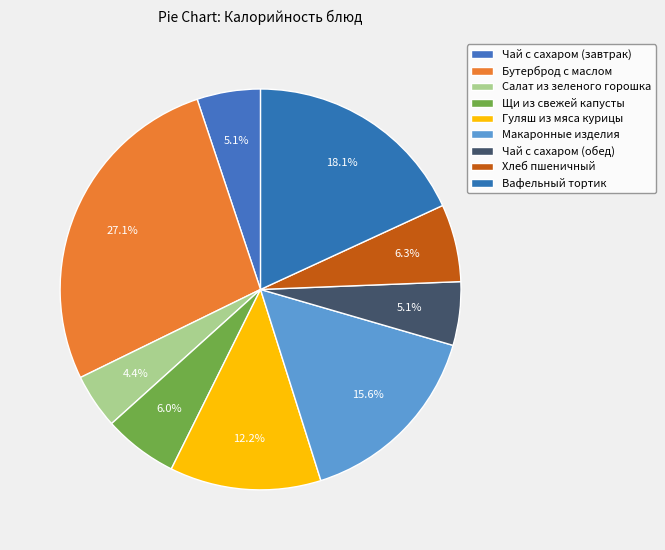

What is the change in value from Щи из свежей капусты to Макаронные изделия?

+109.2